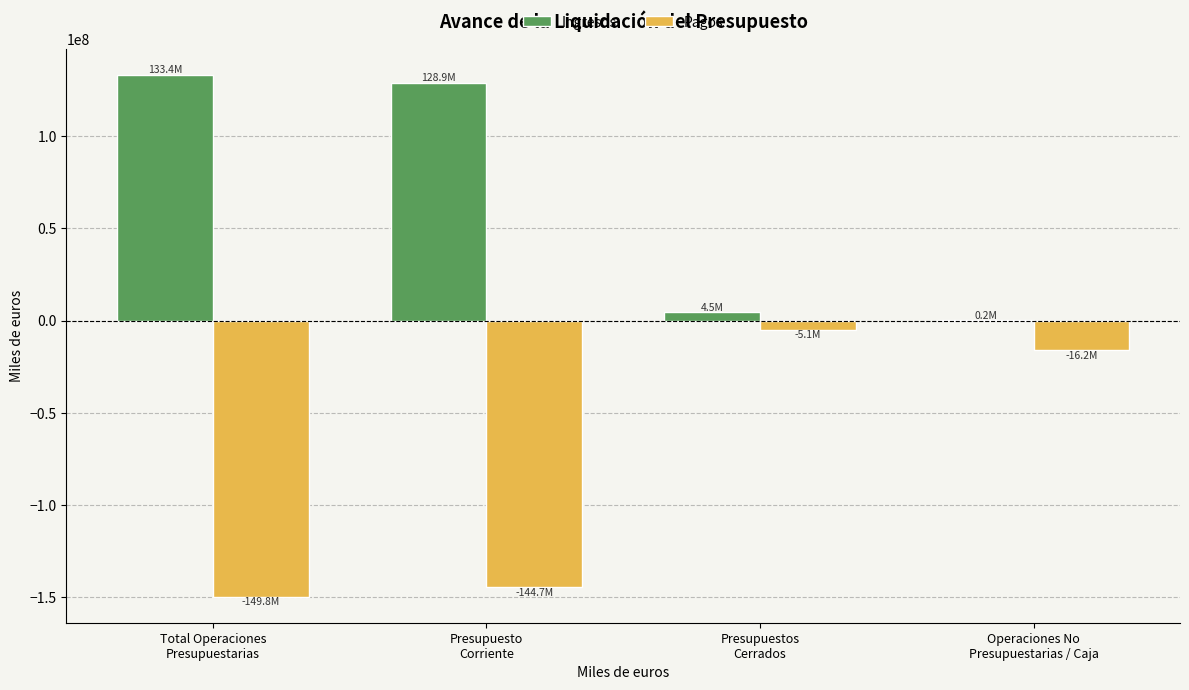

What is the maximum value for Pagos?

-5134801